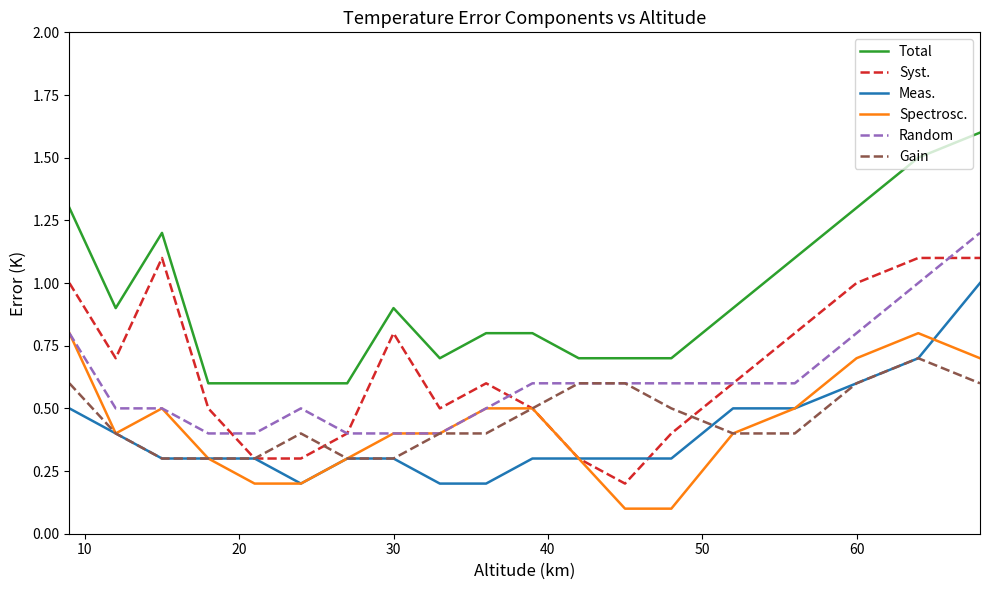

Which series has the largest total across all categories?

Total